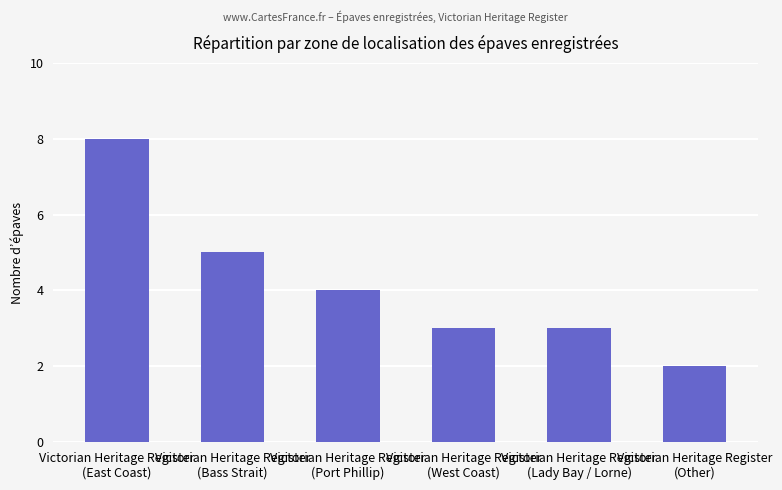

How many distinct data groups are displayed?

1